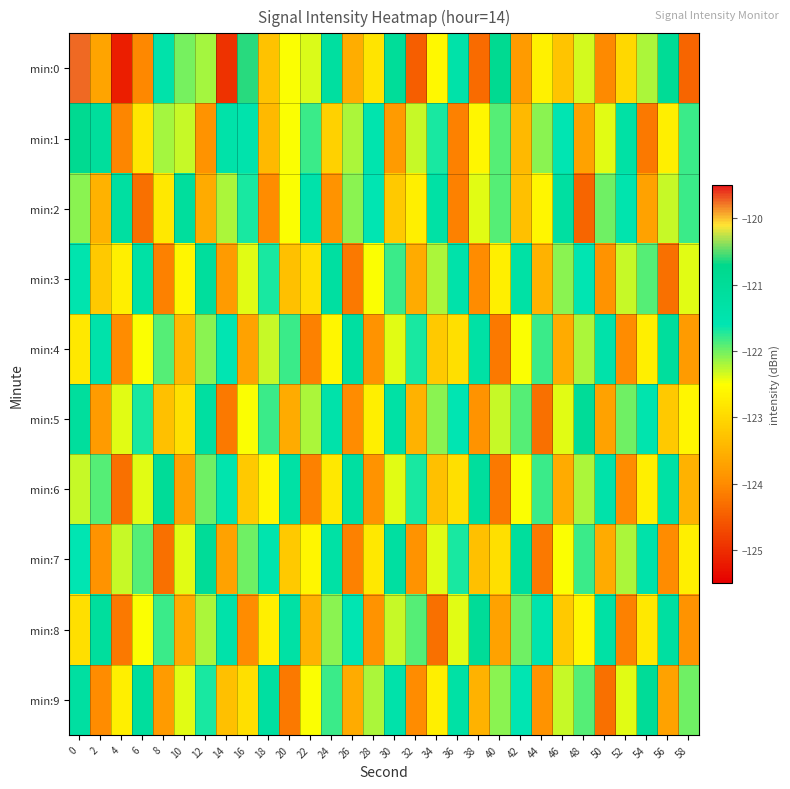

Reading right to left, list all the values displayed in this chart.

min:0: 58=-124.4	56=-120.9	54=-122.2	52=-123.0	50=-124.0	48=-122.3	46=-123.3	44=-122.7	42=-123.8	40=-120.8	38=-124.3	36=-121.4	34=-122.6	32=-124.5	30=-121.0	28=-122.8	26=-123.6	24=-121.2	22=-122.4	20=-122.5	18=-123.3	16=-120.6	14=-124.9	12=-122.2	10=-122.0	8=-121.4	6=-124.0	4=-125.2	2=-123.7	0=-119.8
min:1: 58=-121.8	56=-122.7	54=-124.2	52=-121.3	50=-122.4	48=-123.7	46=-121.6	44=-122.1	42=-123.4	40=-121.9	38=-122.6	36=-124.1	34=-121.7	32=-122.3	30=-123.8	28=-121.5	26=-122.2	24=-123.1	22=-121.8	20=-122.5	18=-123.4	16=-121.5	14=-121.4	12=-123.9	10=-122.3	8=-122.2	6=-122.8	4=-124.1	2=-121.1	0=-120.8
min:2: 58=-121.8	56=-122.3	54=-123.7	52=-121.5	50=-122.0	48=-124.4	46=-121.2	44=-122.6	42=-123.3	40=-121.9	38=-122.4	36=-124.1	34=-121.3	32=-122.7	30=-123.2	28=-121.6	26=-122.1	24=-123.9	22=-121.4	20=-122.5	18=-124.0	16=-121.7	14=-122.2	12=-123.6	10=-121.1	8=-122.8	6=-124.3	4=-121.2	2=-123.5	0=-122.1
min:3: 58=-122.4	56=-124.3	54=-121.9	52=-122.3	50=-123.9	48=-121.6	46=-122.1	44=-123.5	42=-121.3	40=-122.7	38=-124.0	36=-121.4	34=-122.2	32=-123.6	30=-121.8	28=-122.5	26=-124.2	24=-121.2	22=-122.9	20=-123.3	18=-121.7	16=-122.4	14=-123.8	12=-121.1	10=-122.6	8=-124.1	6=-121.3	4=-122.7	2=-123.2	0=-121.5
min:4: 58=-123.8	56=-121.1	54=-122.7	52=-124.0	50=-121.4	48=-122.2	46=-123.6	44=-121.8	42=-122.5	40=-124.2	38=-121.3	36=-122.9	34=-123.2	32=-121.7	30=-122.4	28=-123.9	26=-121.2	24=-122.6	22=-124.1	20=-121.8	18=-122.3	16=-123.7	14=-121.6	12=-122.1	10=-123.4	8=-121.9	6=-122.5	4=-124.0	2=-121.4	0=-122.8
min:5: 58=-122.6	56=-123.2	54=-121.5	52=-122.0	50=-123.7	48=-121.0	46=-122.4	44=-124.3	42=-121.9	40=-122.3	38=-123.9	36=-121.6	34=-122.1	32=-123.5	30=-121.3	28=-122.7	26=-124.0	24=-121.4	22=-122.2	20=-123.6	18=-121.8	16=-122.5	14=-124.2	12=-121.2	10=-122.9	8=-123.3	6=-121.7	4=-122.4	2=-123.8	0=-121.1
min:6: 58=-123.5	56=-121.3	54=-122.7	52=-124.0	50=-121.4	48=-122.2	46=-123.6	44=-121.8	42=-122.5	40=-124.2	38=-121.1	36=-122.9	34=-123.3	32=-121.7	30=-122.4	28=-123.9	26=-121.2	24=-122.8	22=-124.1	20=-121.3	18=-122.6	16=-123.2	14=-121.5	12=-122.0	10=-123.7	8=-121.0	6=-122.4	4=-124.3	2=-121.9	0=-122.3
min:7: 58=-122.7	56=-124.0	54=-121.4	52=-122.2	50=-123.6	48=-121.8	46=-122.5	44=-124.2	42=-121.1	40=-122.9	38=-123.3	36=-121.7	34=-122.4	32=-123.9	30=-121.2	28=-122.8	26=-124.1	24=-121.3	22=-122.6	20=-123.2	18=-121.5	16=-122.0	14=-123.7	12=-121.0	10=-122.4	8=-124.3	6=-121.9	4=-122.3	2=-123.9	0=-121.6
min:8: 58=-123.9	56=-121.2	54=-122.8	52=-124.1	50=-121.3	48=-122.6	46=-123.2	44=-121.5	42=-122.0	40=-123.7	38=-121.0	36=-122.4	34=-124.3	32=-121.9	30=-122.3	28=-123.9	26=-121.6	24=-122.1	22=-123.5	20=-121.3	18=-122.7	16=-124.0	14=-121.4	12=-122.2	10=-123.6	8=-121.8	6=-122.5	4=-124.2	2=-121.1	0=-122.9
min:9: 58=-122.0	56=-123.7	54=-121.0	52=-122.4	50=-124.3	48=-121.9	46=-122.3	44=-123.9	42=-121.6	40=-122.1	38=-123.5	36=-121.3	34=-122.7	32=-124.0	30=-121.4	28=-122.2	26=-123.6	24=-121.8	22=-122.5	20=-124.2	18=-121.2	16=-122.9	14=-123.3	12=-121.7	10=-122.4	8=-123.8	6=-121.1	4=-122.7	2=-124.0	0=-121.2